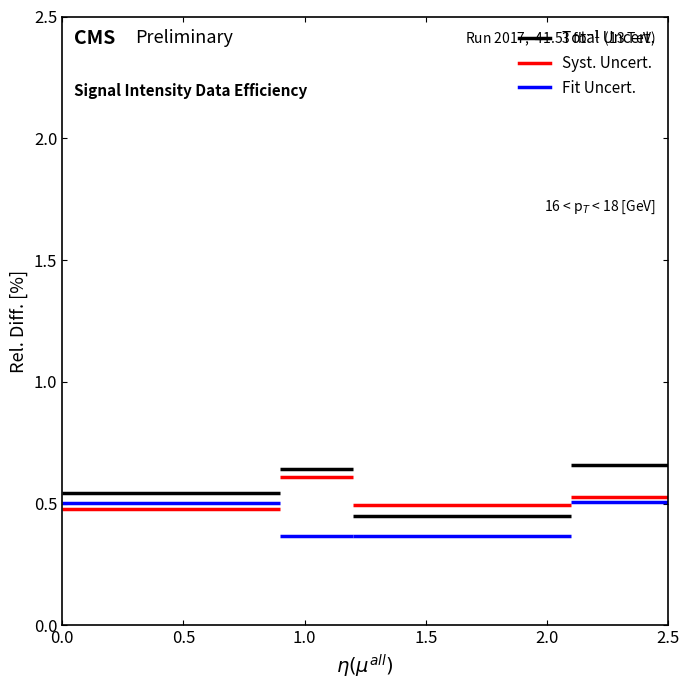

At 0.5, list the series in order from largest to smallest.

Total Uncert., Fit Uncert., Syst. Uncert.